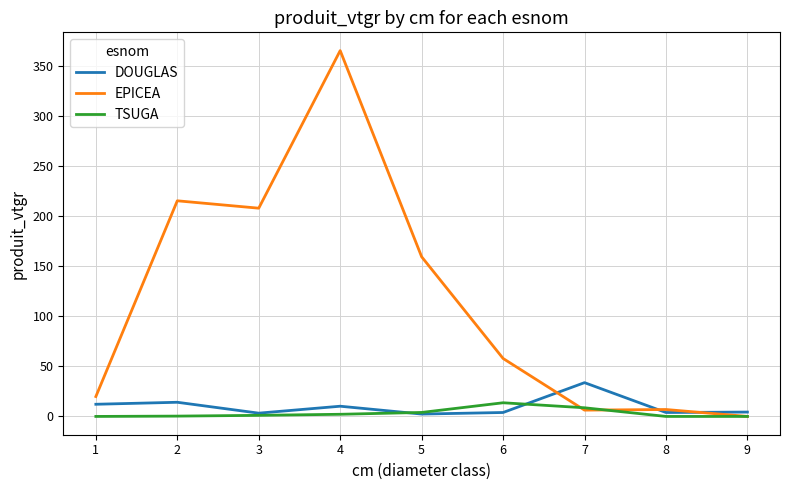

What are all the series names shown in the legend?

DOUGLAS, EPICEA, TSUGA